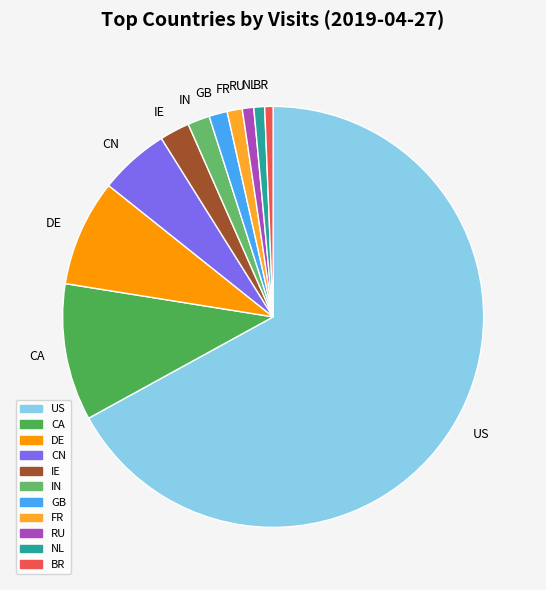

Is the sum of FR and IN greater than half?

No